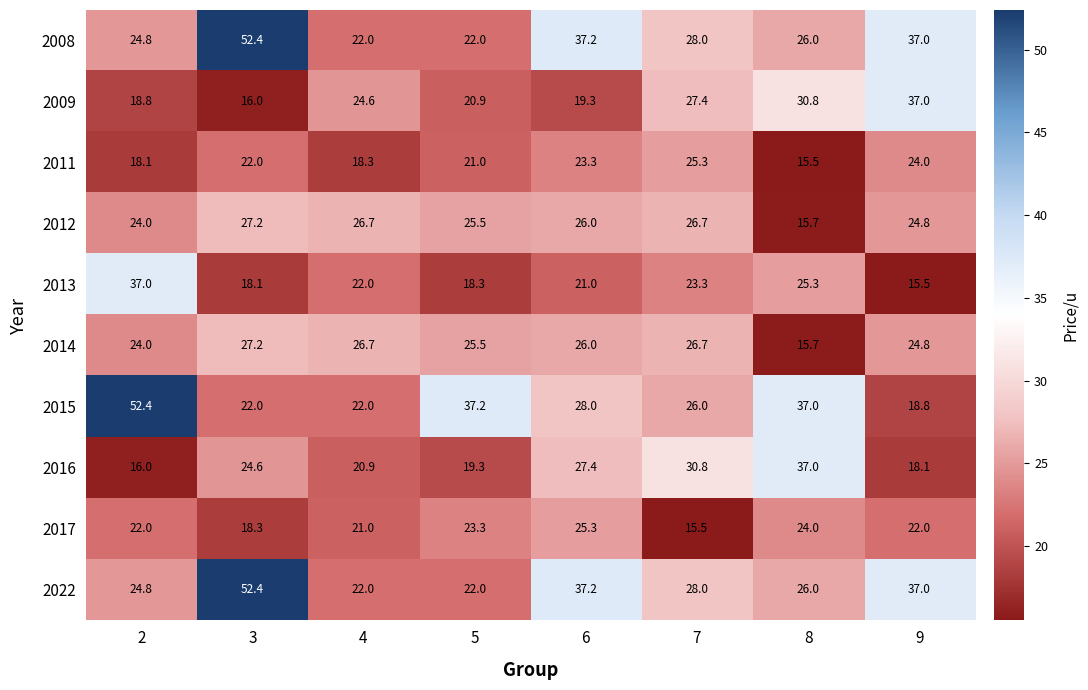

What is the greatest value displayed?

52.4